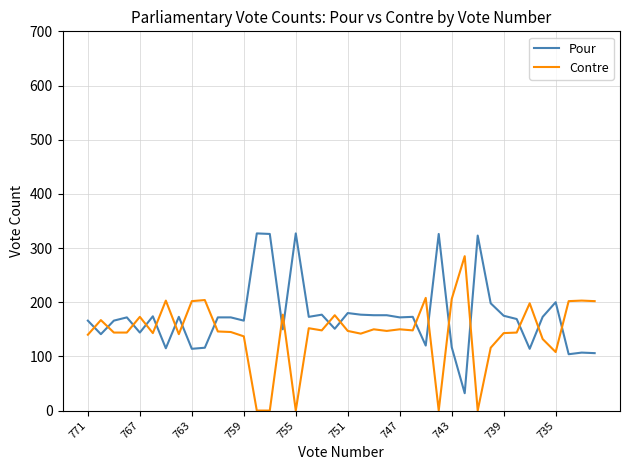

Which series has the largest total across all categories?

Pour